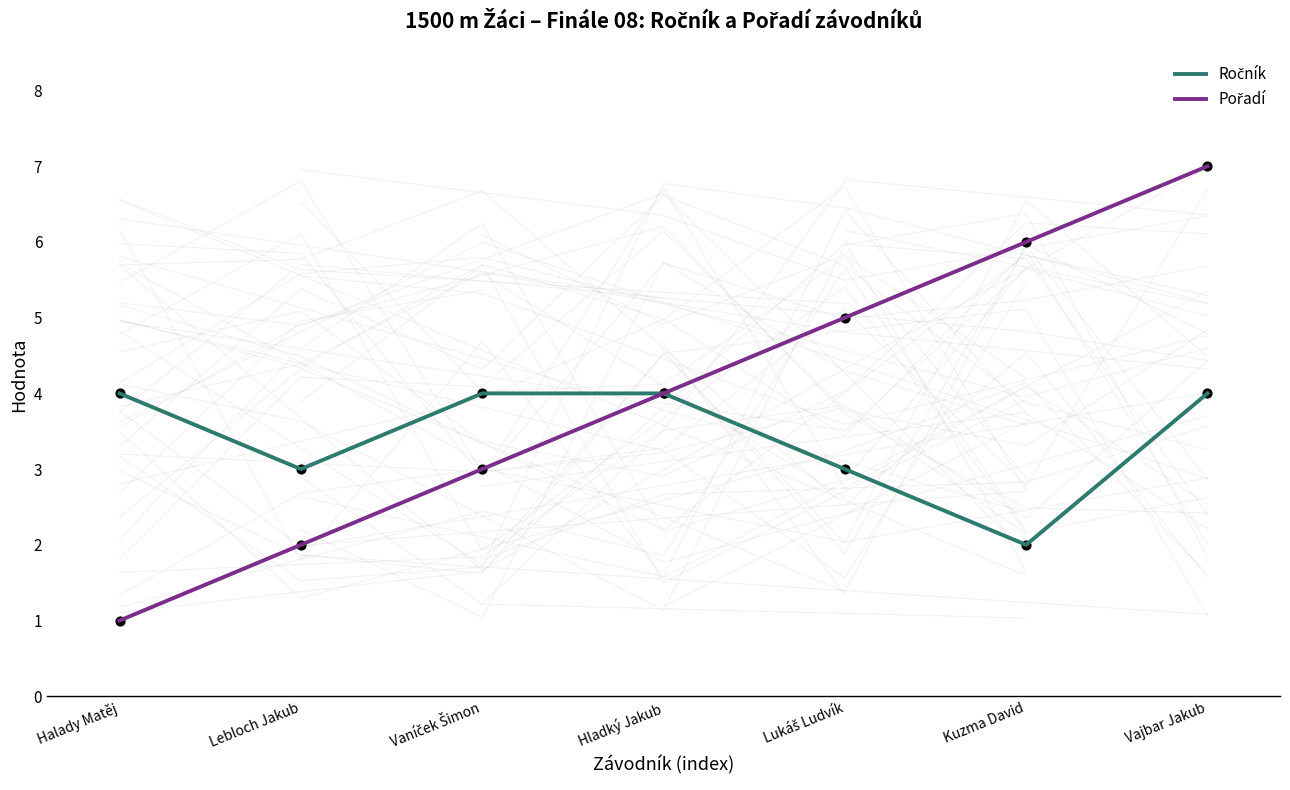

Which series has the largest Y range (max minus min)?

Pořadí